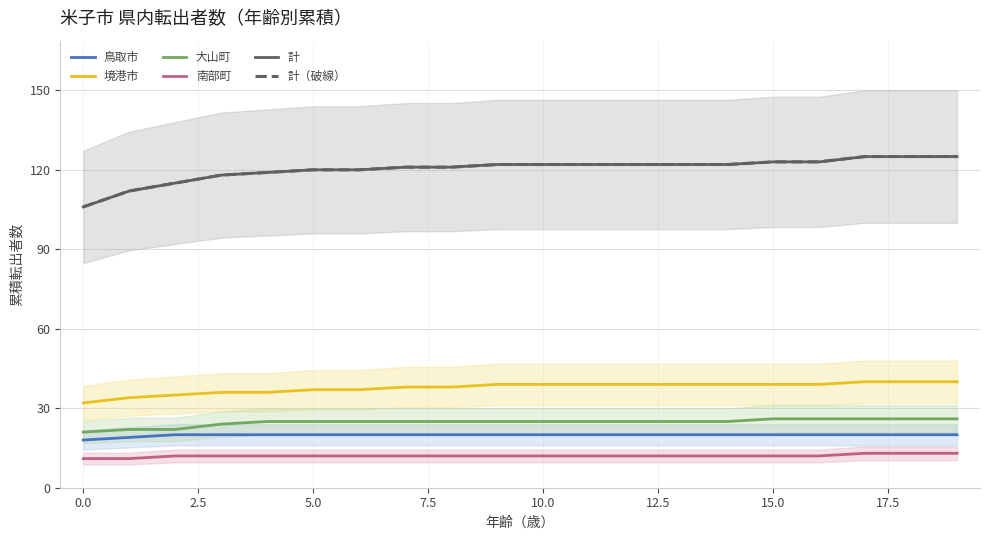

At which category is the sum across all series the highest?

17